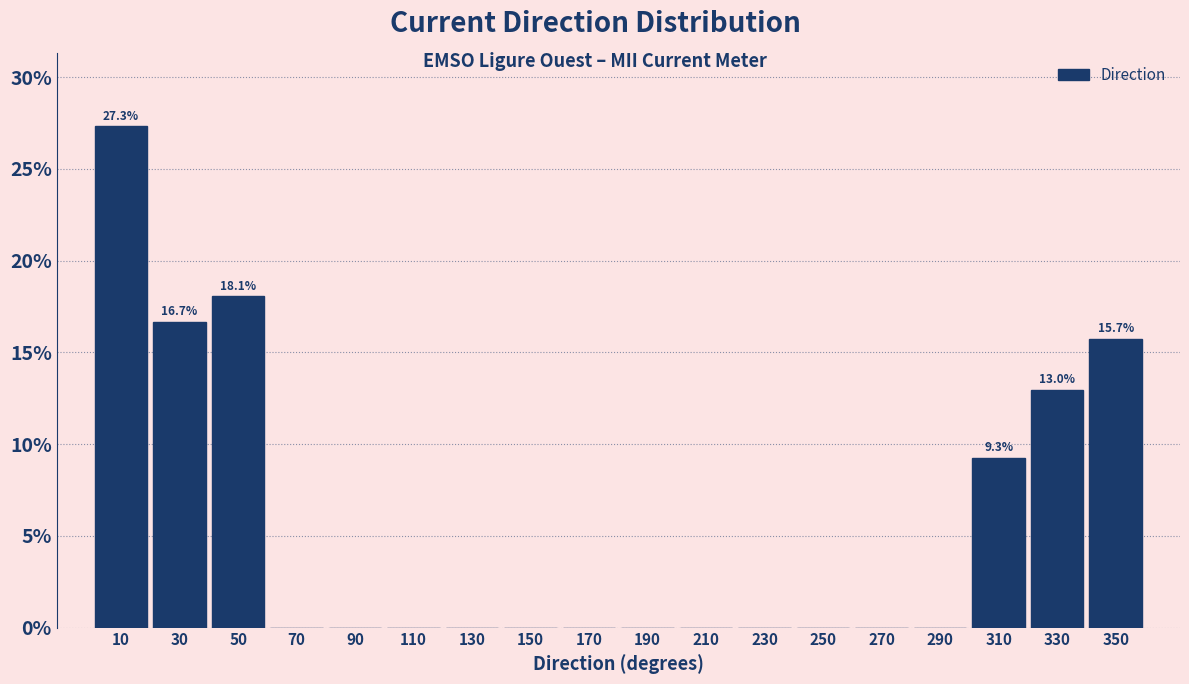

Which range on the x-axis has the tallest bar?

0 to 20